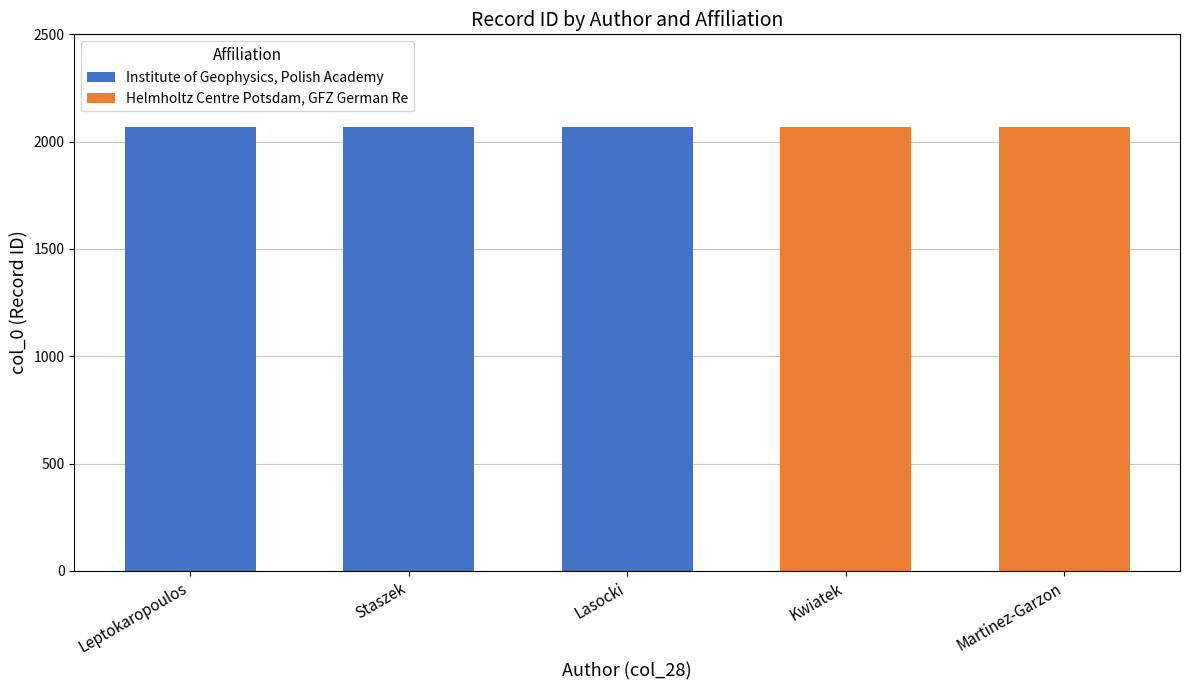

What is the highest value of the Institute of Geophysics, Polish Academy series?

2067